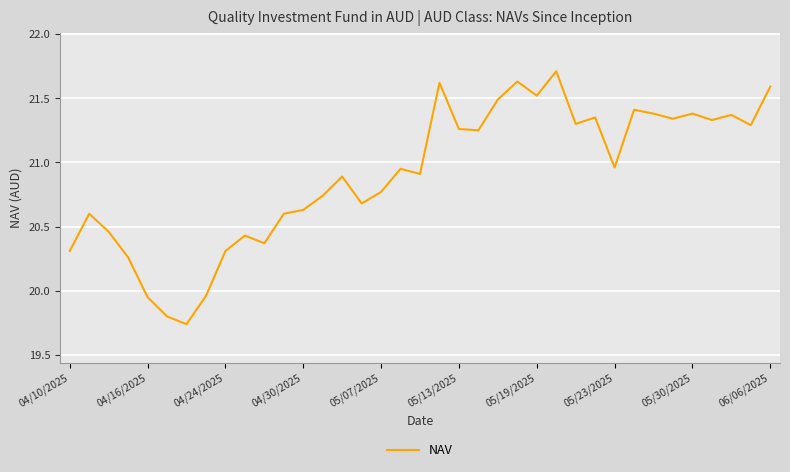

What is the maximum value shown in the chart?

21.7